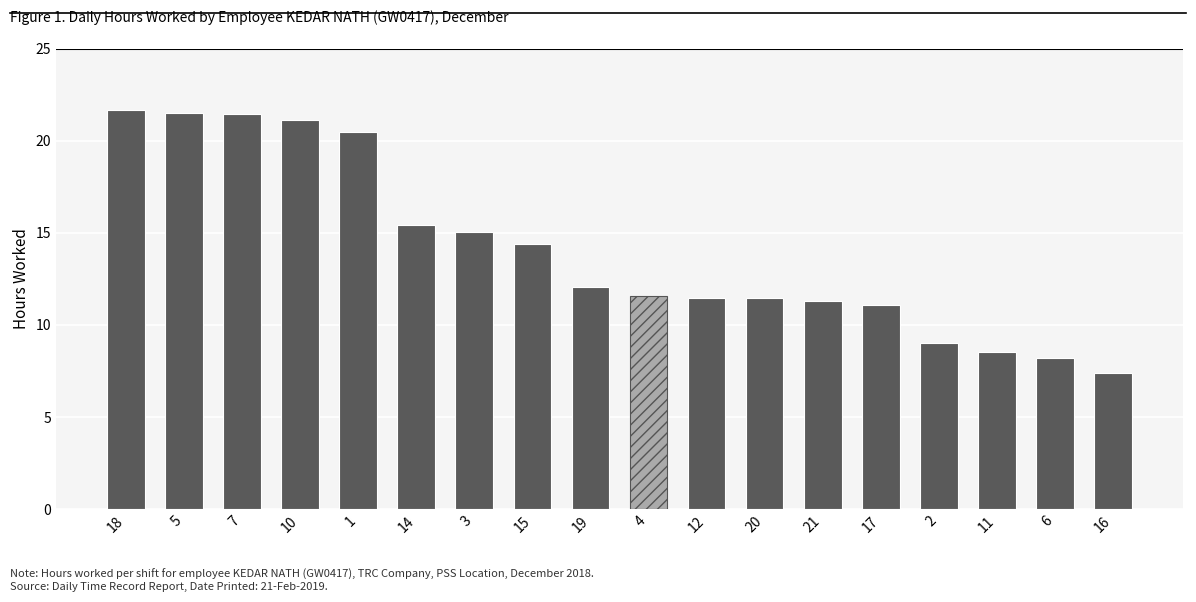

True or false: the data shows 21.4 at 7.

True